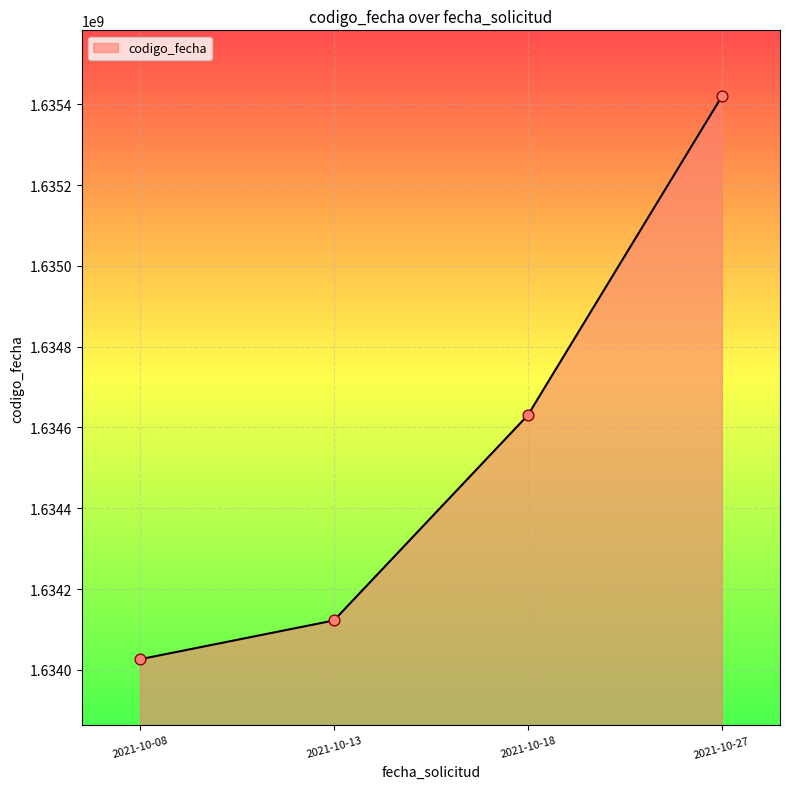

Approximately how many times larger is the value at 2021-10-27 compared to 2021-10-13?

1.0